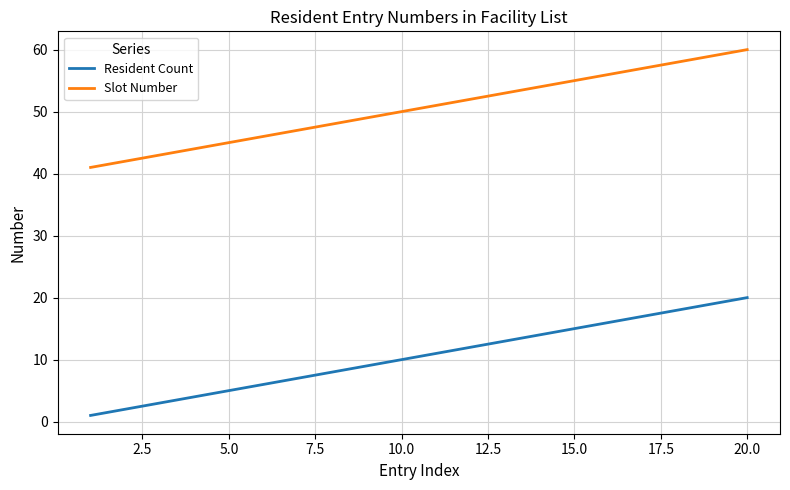

What is the difference between the maximum and minimum values in the Resident Count series?

19